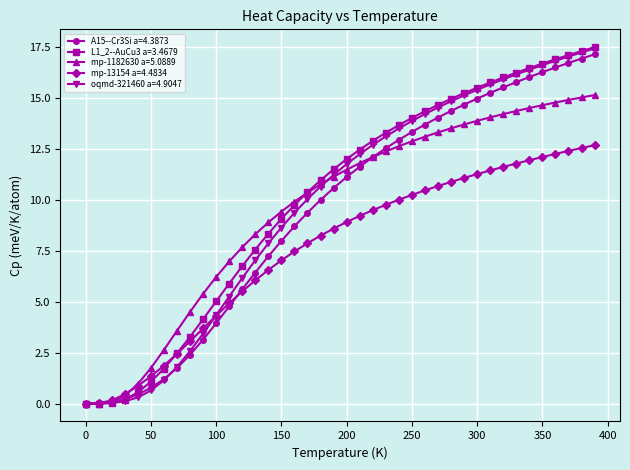

What is the difference between the maximum and minimum values in the mp-1182630 a=5.0889 series?

15.1